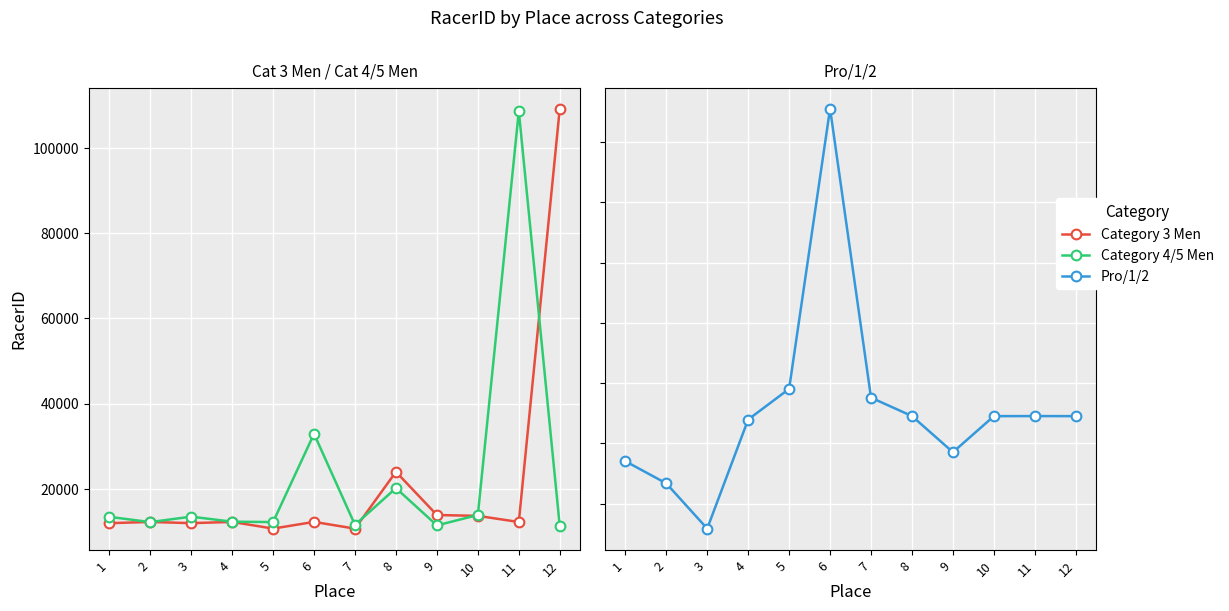

What is the difference between the second highest and minimum values in the Category 3 Men series?

13322